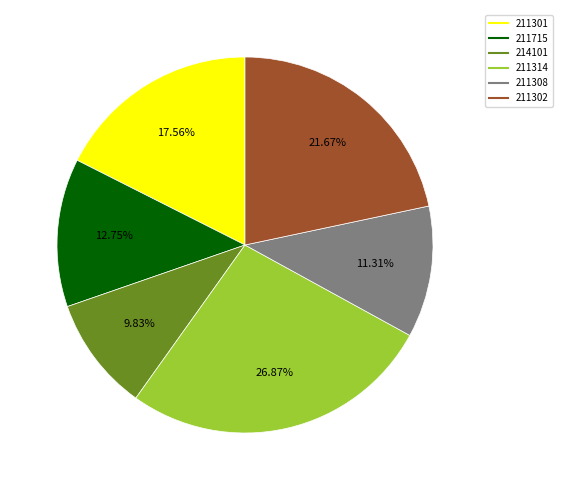

Which category has the biggest portion of the pie?

211314